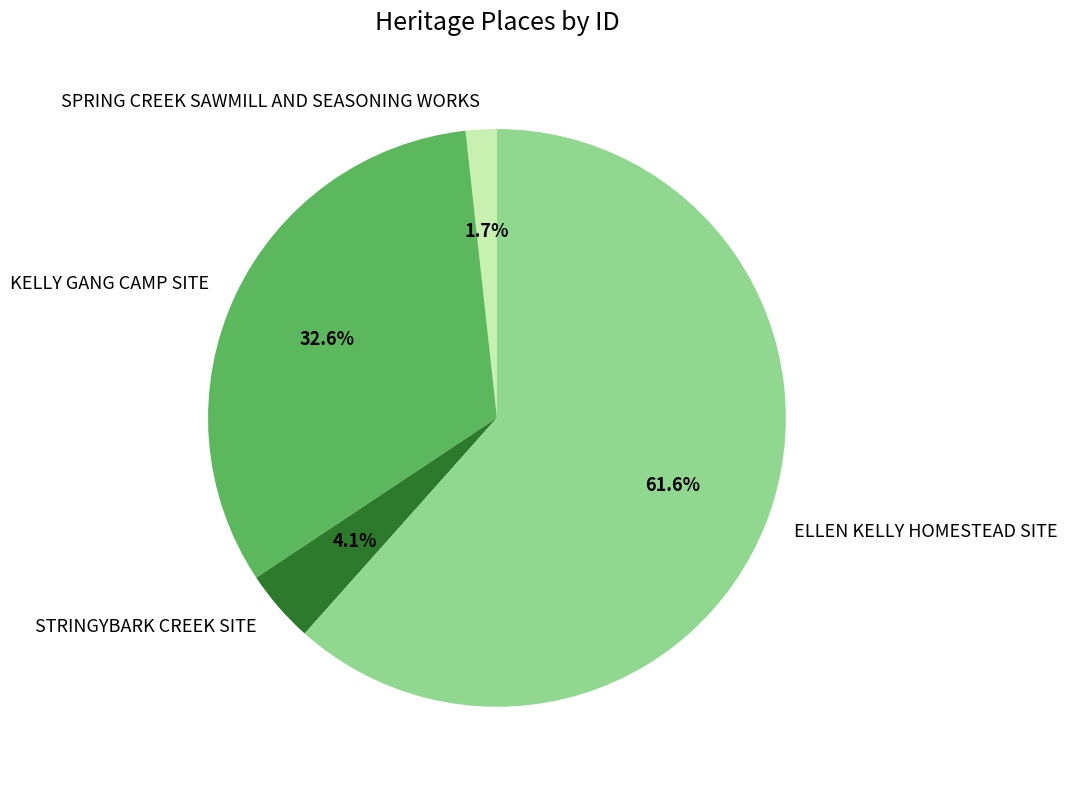

Is the sum of ELLEN KELLY HOMESTEAD SITE and SPRING CREEK SAWMILL AND SEASONING WORKS greater than half?

Yes